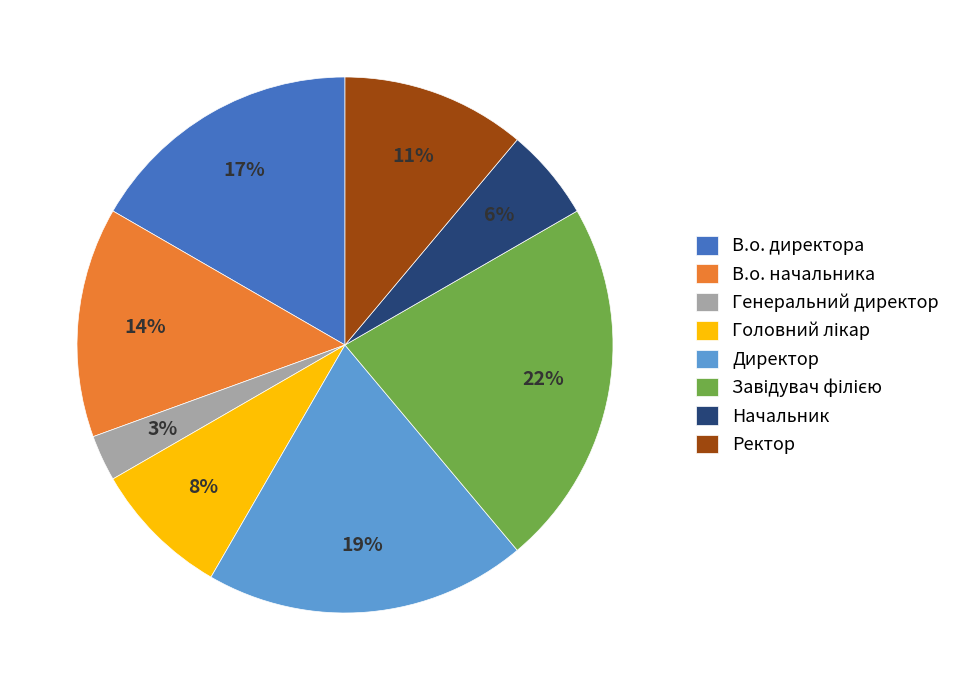

True or false: В.о. директора accounts for 17% of the total.

True